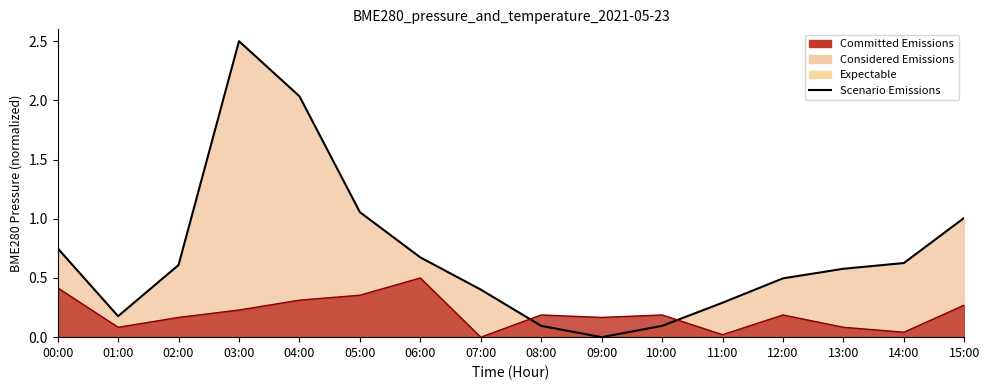

What position from the left is 06:00?

7